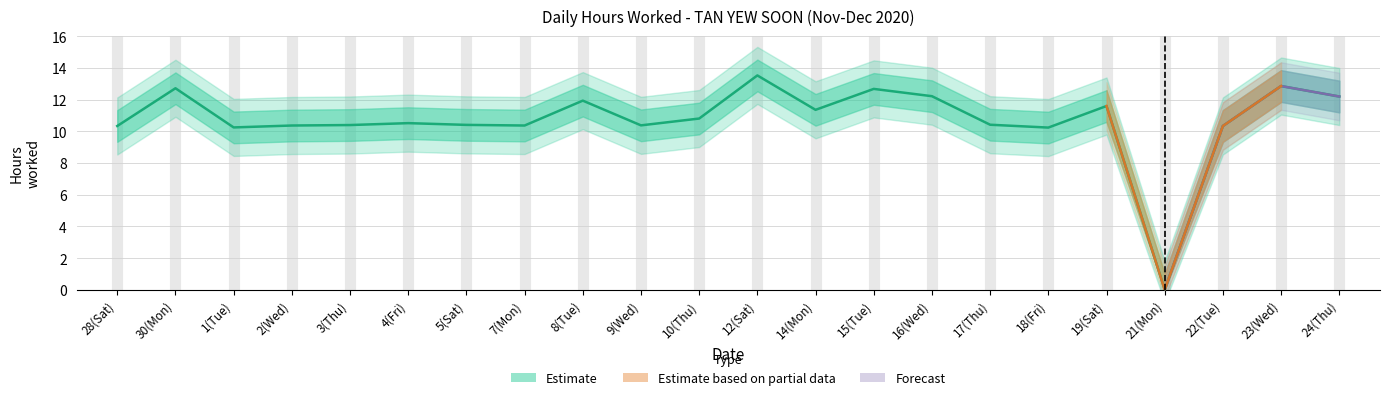

The lower_band series shows 5.7 at 19(Sat). True or false?

False